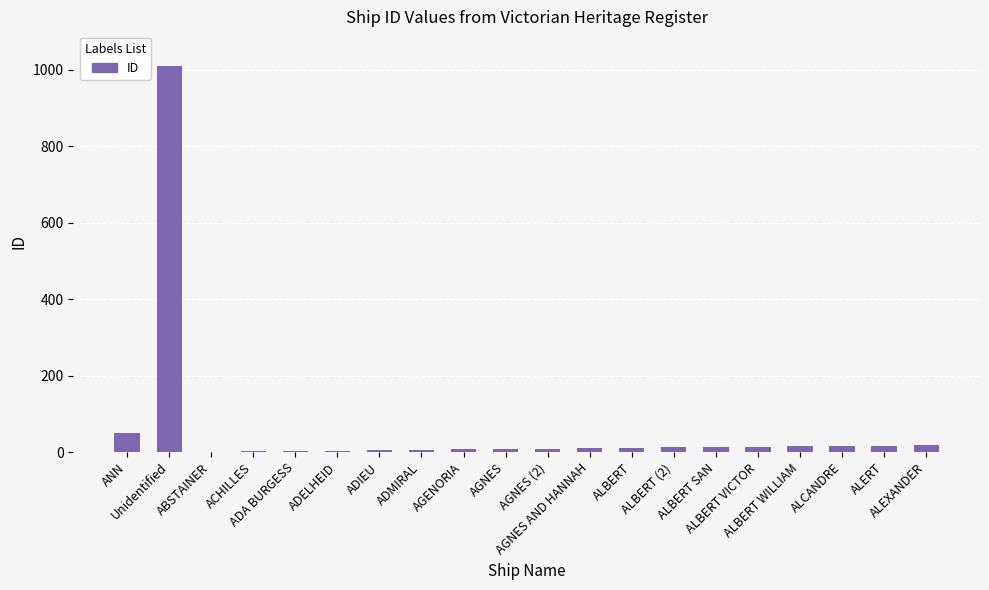

What is the sum of all values?

1231